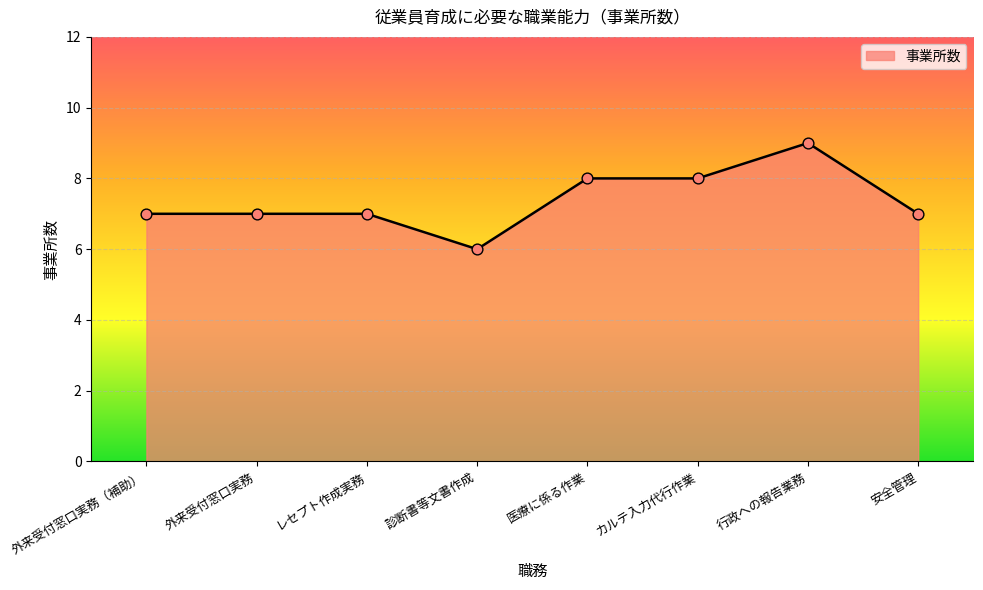

What is the change in value from 医療に係る作業 to 行政への報告業務?

+1